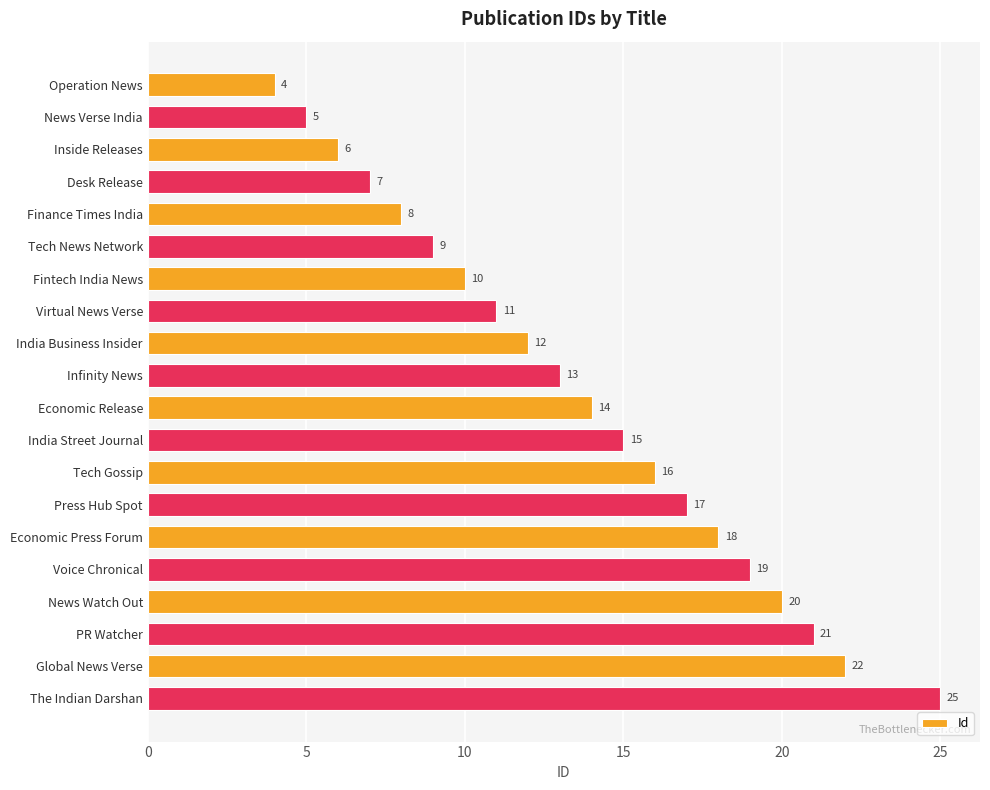

What is the minimum value shown in the chart?

4